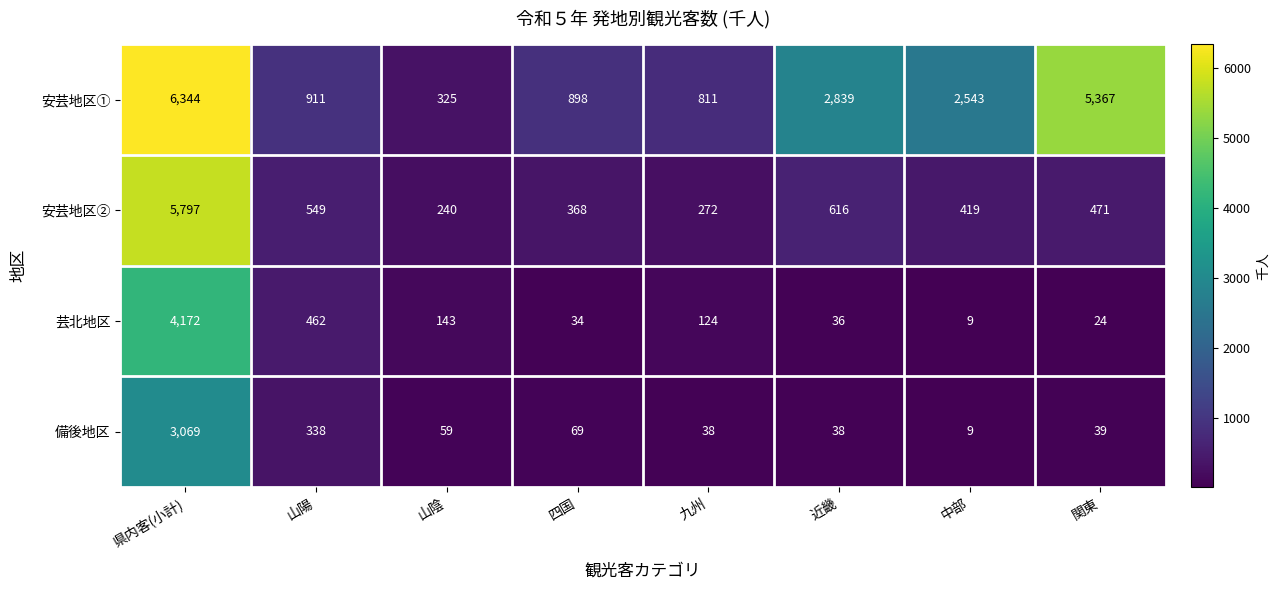

List the series in order of their peak value, lowest first.

備後地区, 芸北地区, 安芸地区②, 安芸地区①